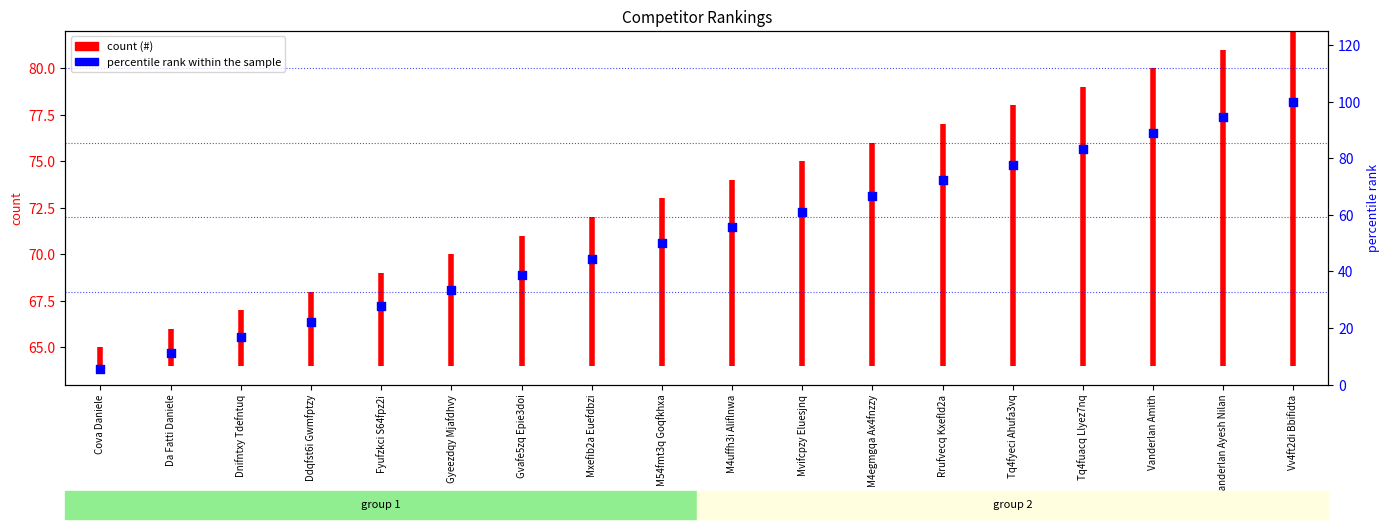

What is the change in value from Mvifcpzy Eluesjnq to Vanderlan Amith?

+27.8